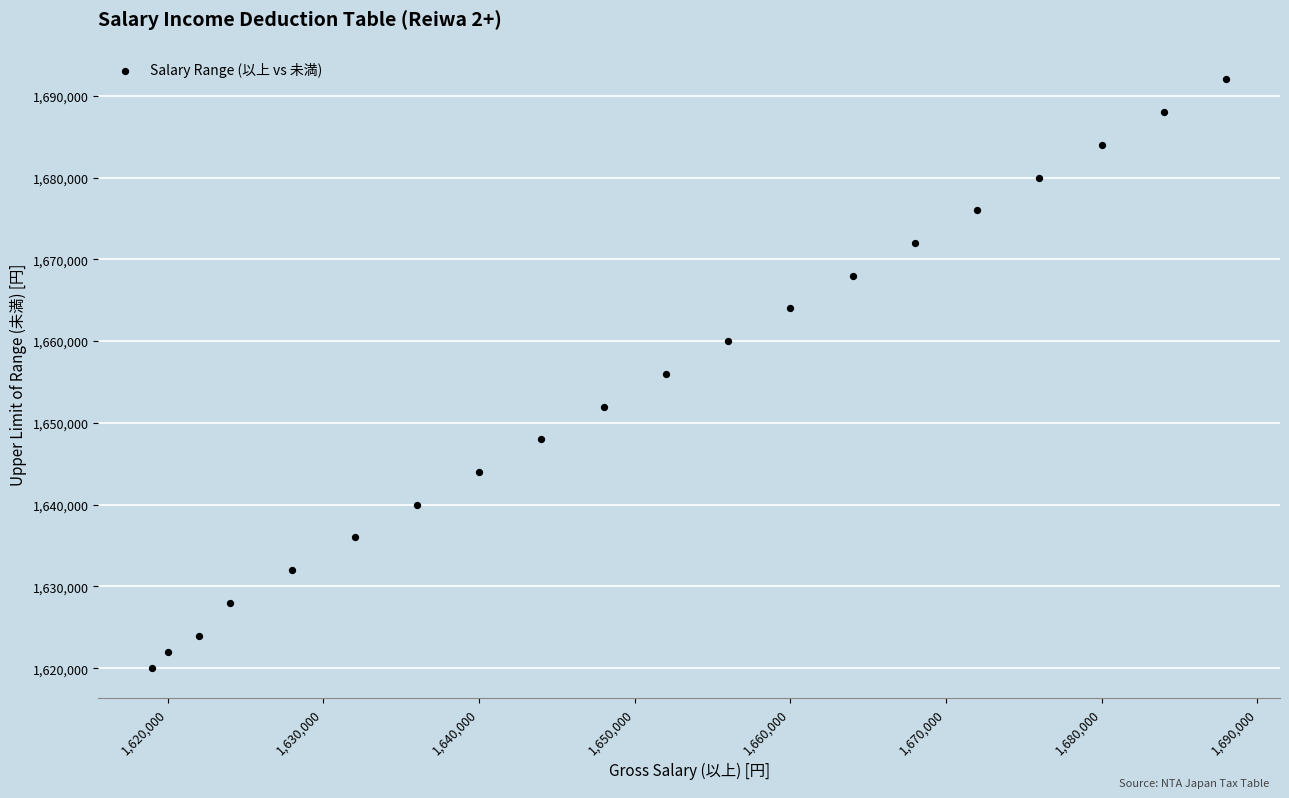

What is the range of X values (max minus min)?

69000